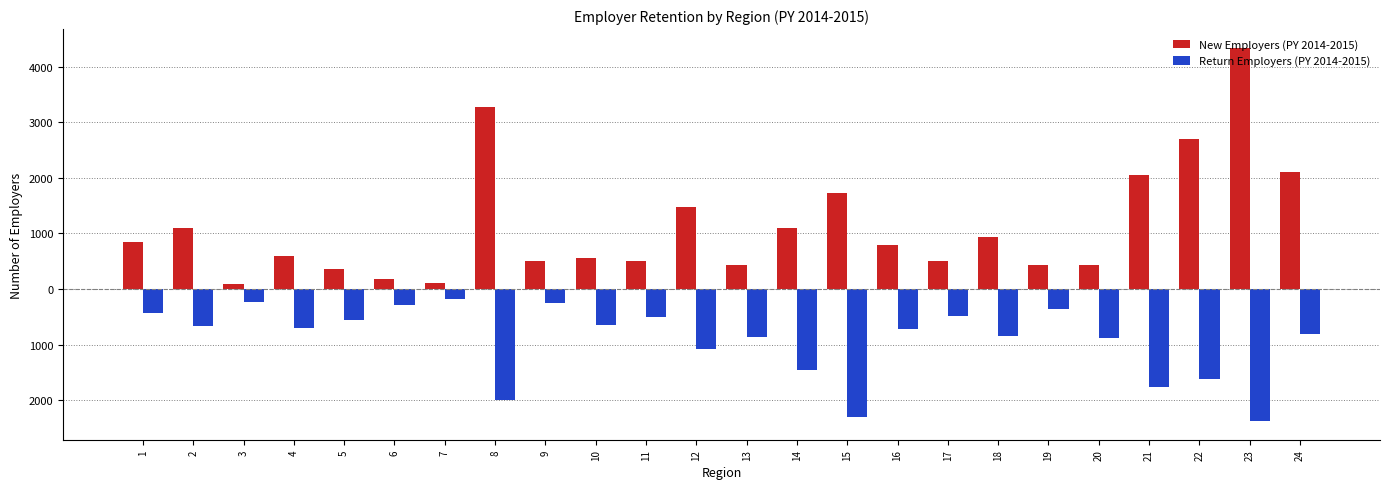

What are all the series names shown in the legend?

New Employers (PY 2014-2015), Return Employers (PY 2014-2015)